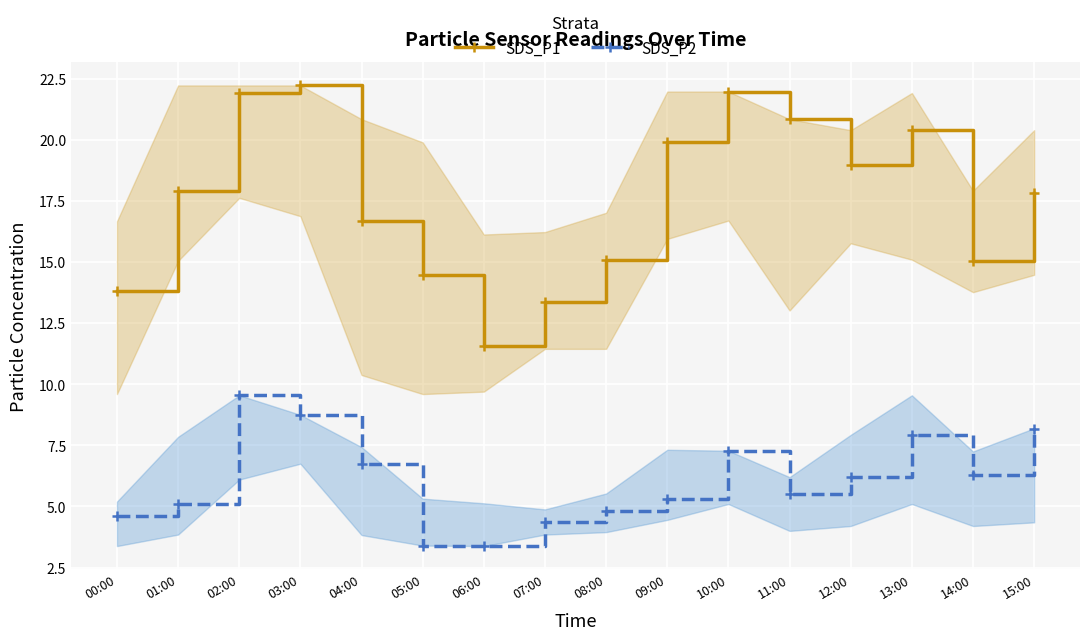

True or false: SDS_P2 and SDS_P1 intersect in this chart.

False